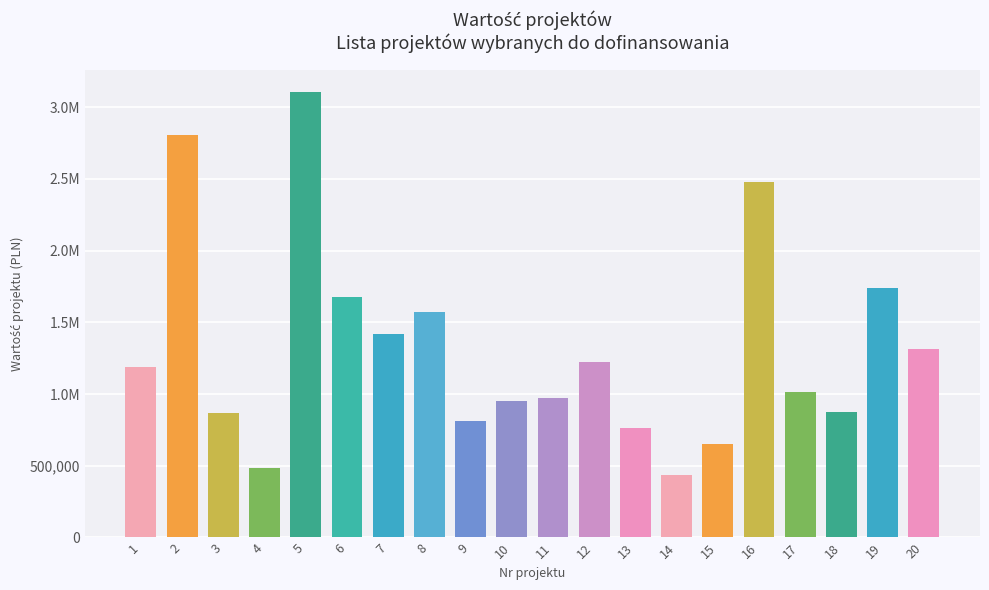

What is the ratio of the value at 1 to the value at 6?

0.7